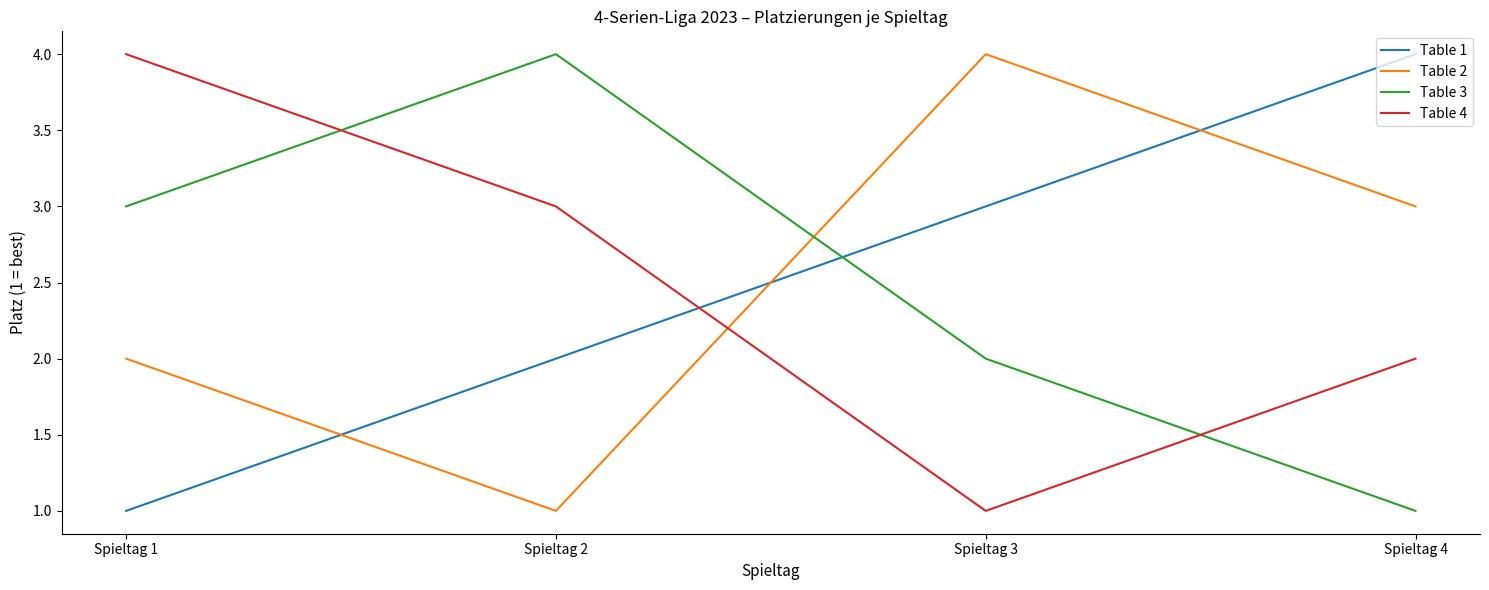

Reading right to left, what are all the values shown in this chart?

Table 1: 4	3	2	1
Table 2: 3	4	1	2
Table 3: 1	2	4	3
Table 4: 2	1	3	4